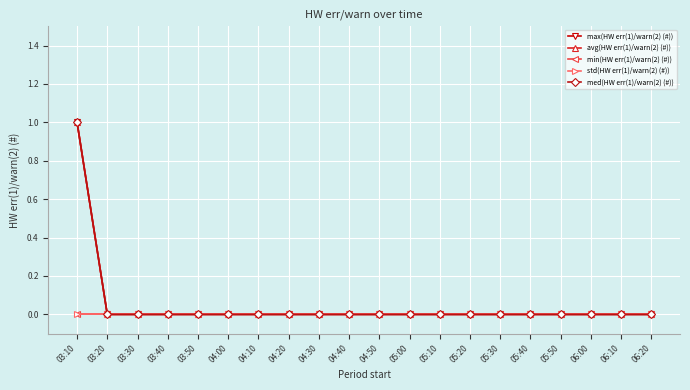

The value of std(HW err(1)/warn(2) (#)) at 05:50 is 0. True or false?

True